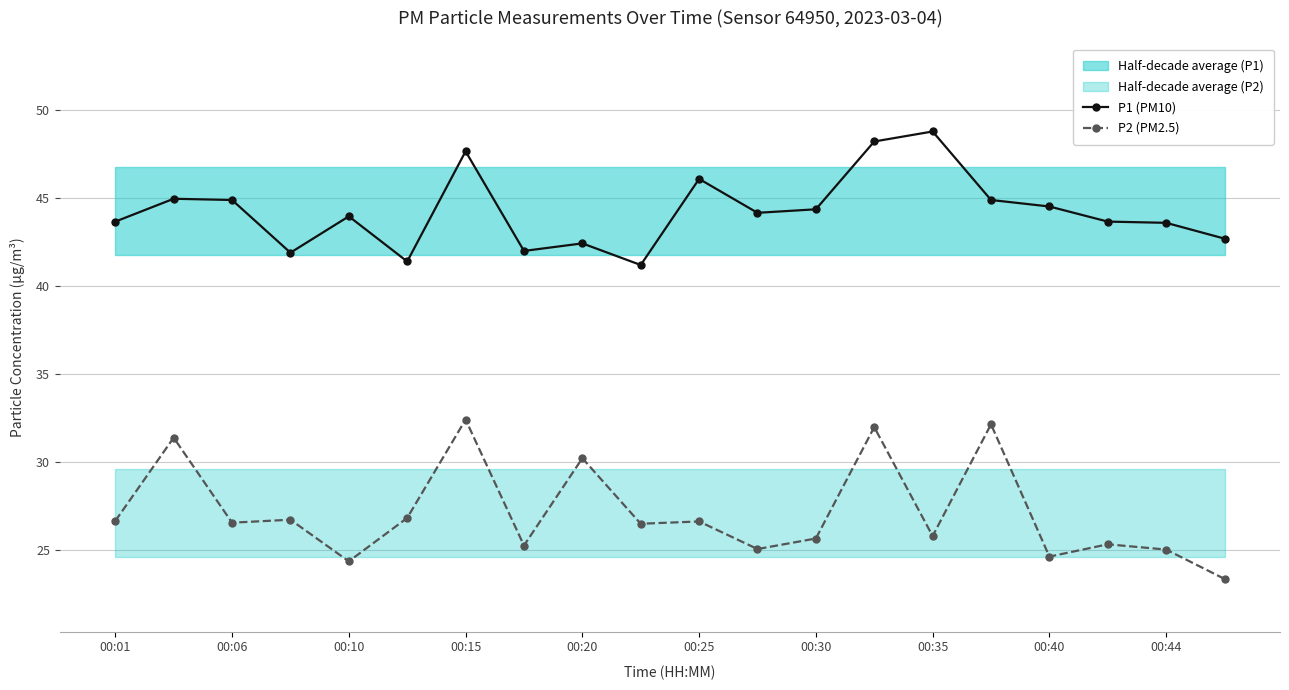

Which series has the widest spread of values?

P2 (PM2.5)